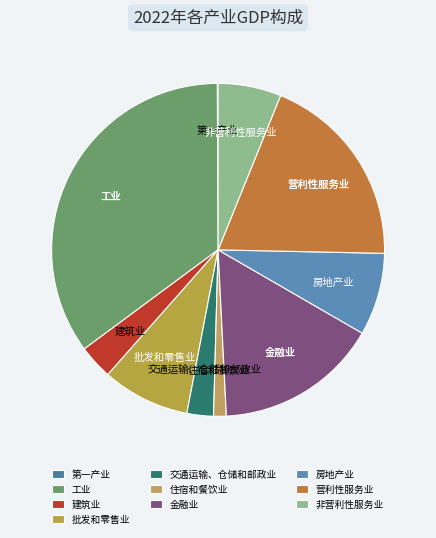

Is it true that 工业 is 35% of the pie?

True